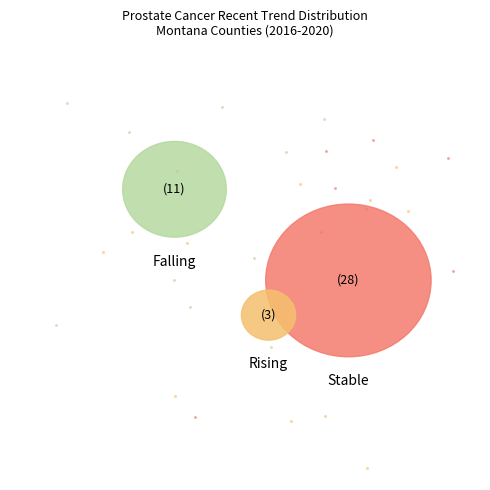

Is the sum of falling and stable greater than half?

Yes